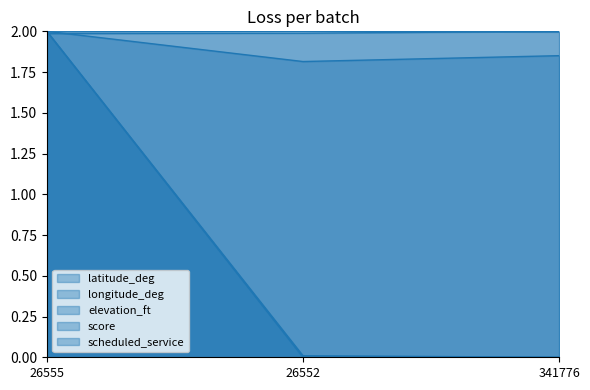

At which label is score closest to 1?

26552